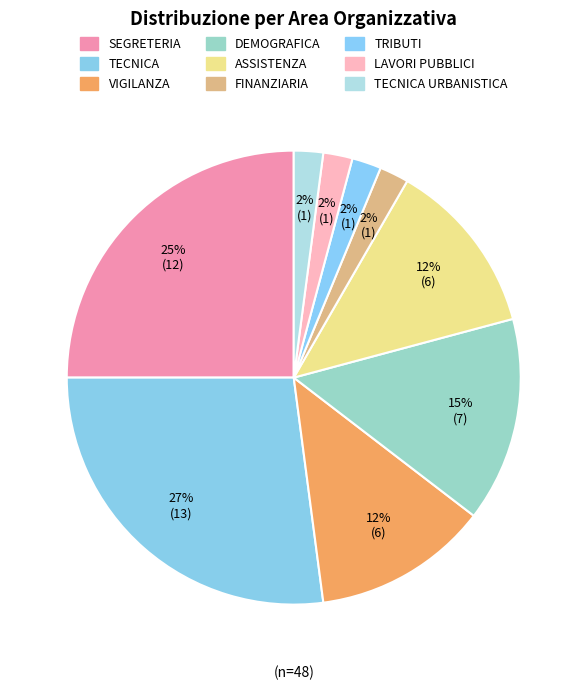

Between DEMOGRAFICA and TECNICA URBANISTICA, which is larger?

DEMOGRAFICA